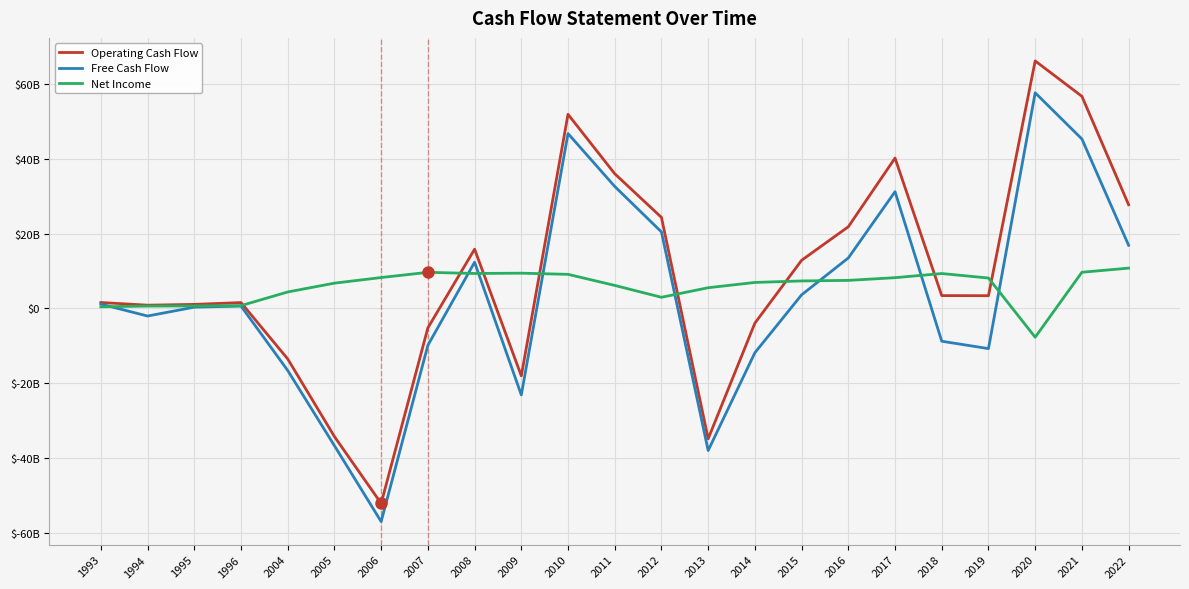

What is the highest value of the Operating Cash Flow series?

66153000000.0